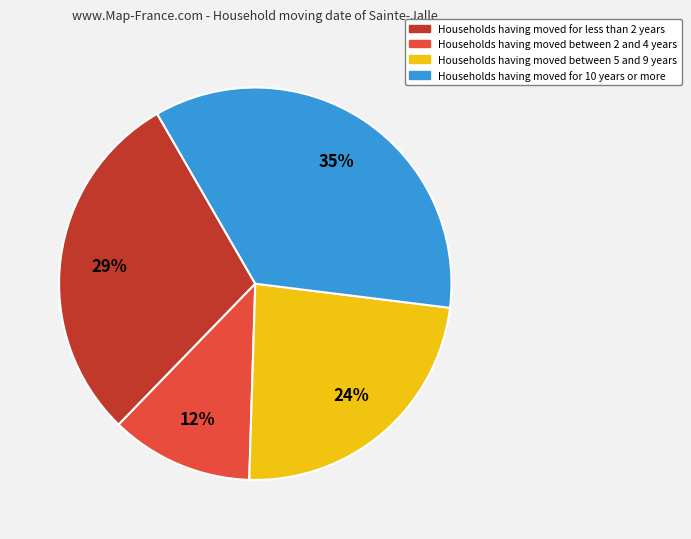

Count the number of slices in the pie.

4